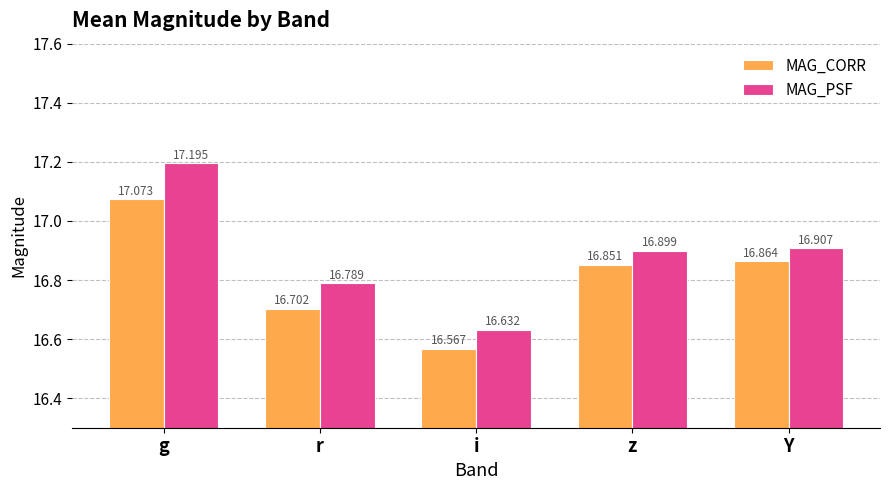

List the labels in order of MAG_CORR value, largest first.

g, Y, z, r, i